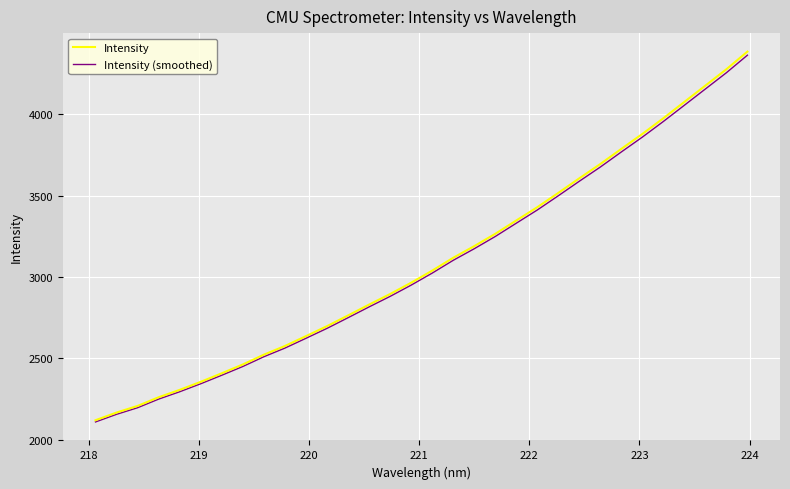

What is the greatest value displayed?

4383.8